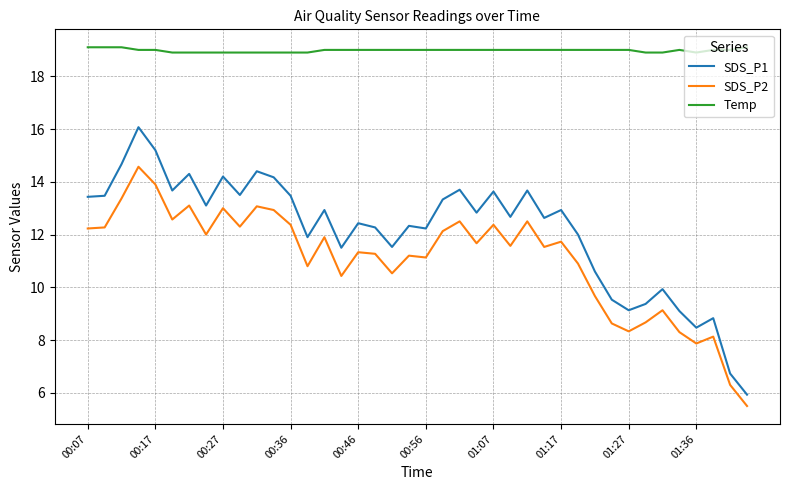

Which series has the largest range (max minus min)?

SDS_P1